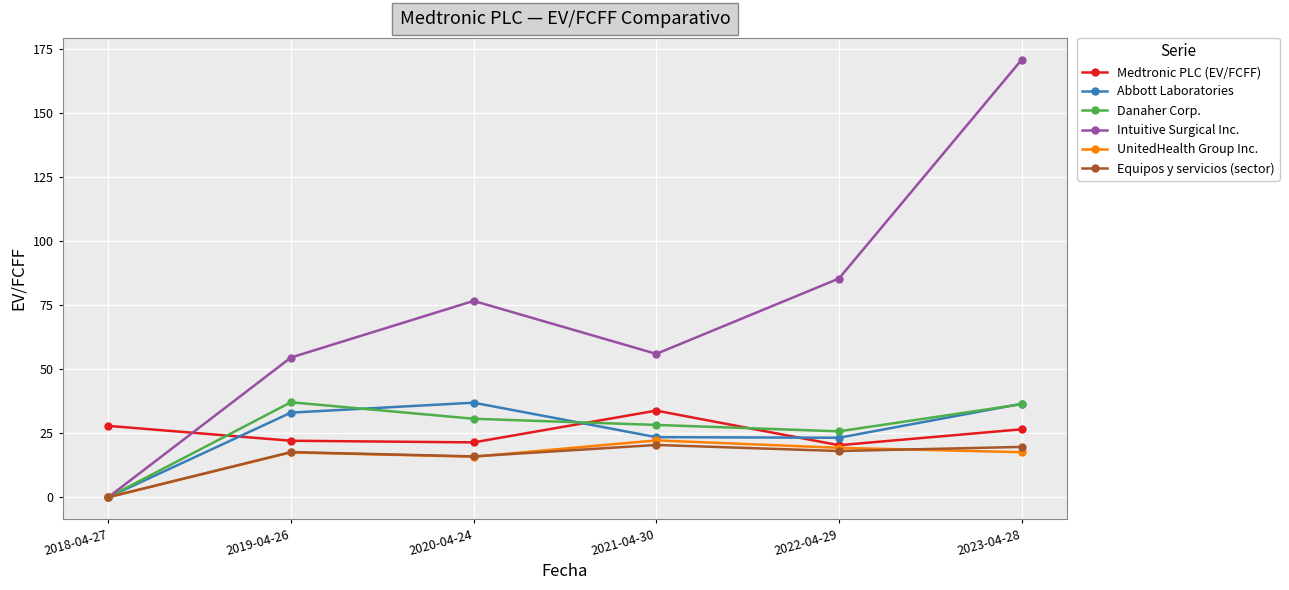

Which series changed the most between 2018-04-27 and 2022-04-29?

Intuitive Surgical Inc.